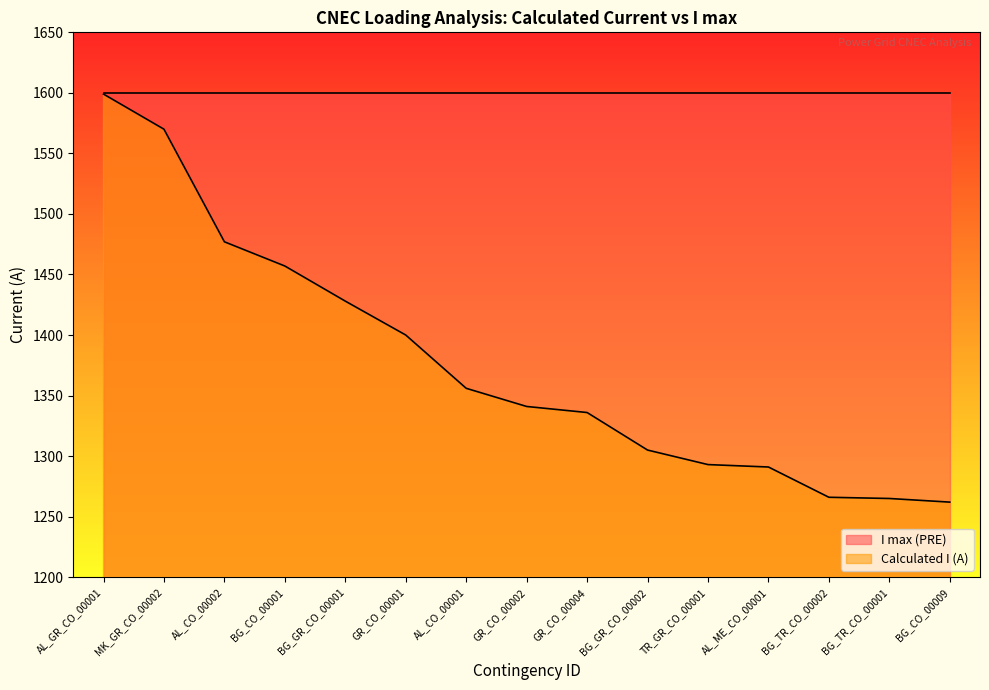

What is the value of the 9th point from the left?

1336